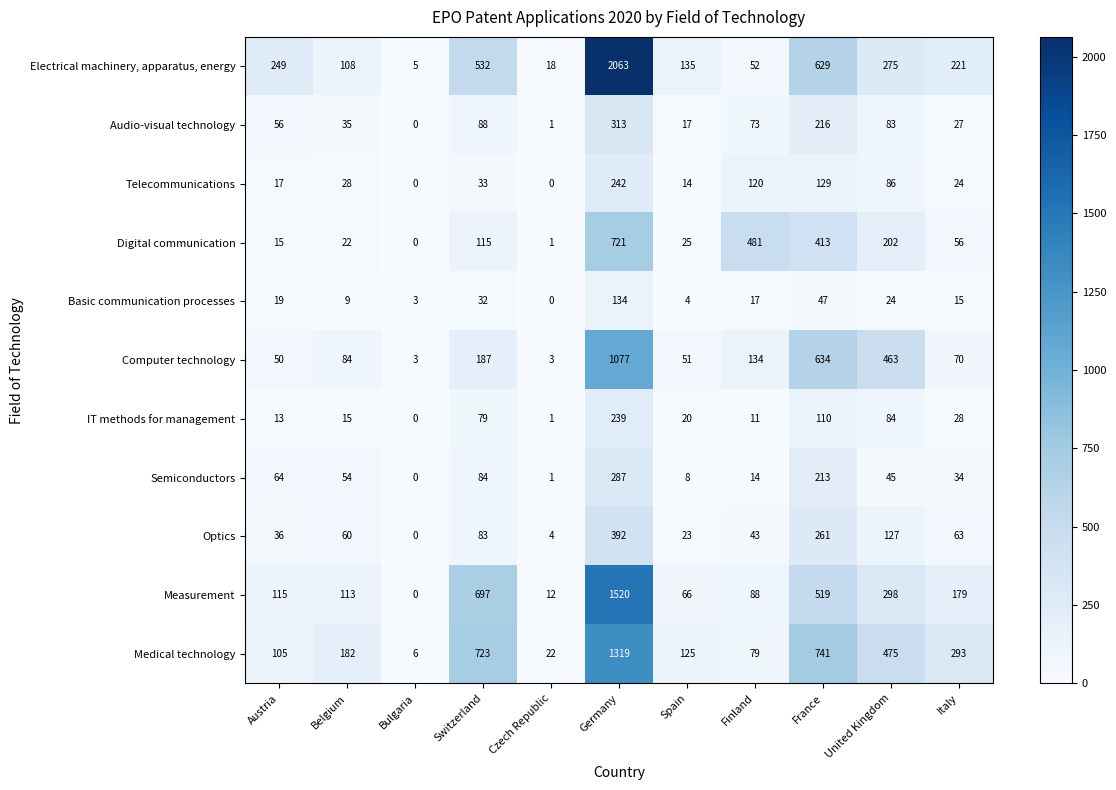

Which series has the largest total across all categories?

Electrical machinery, apparatus, energy